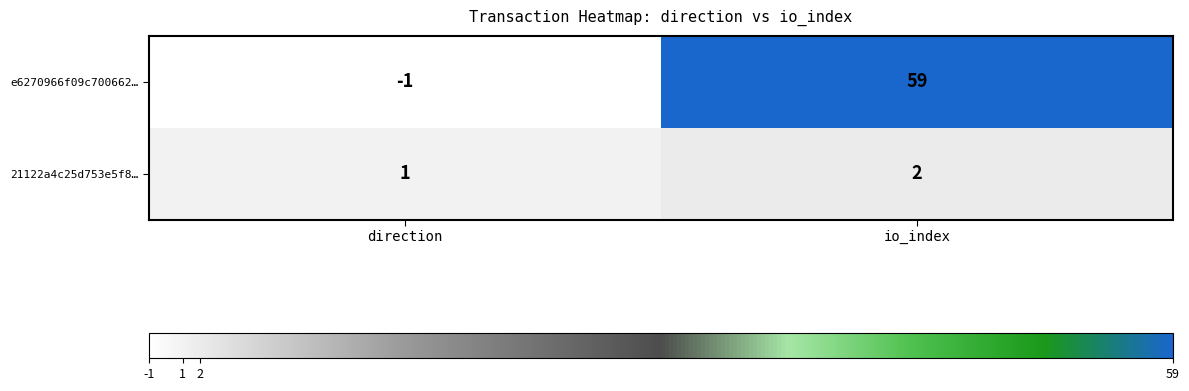

What is the maximum value shown in the chart?

59